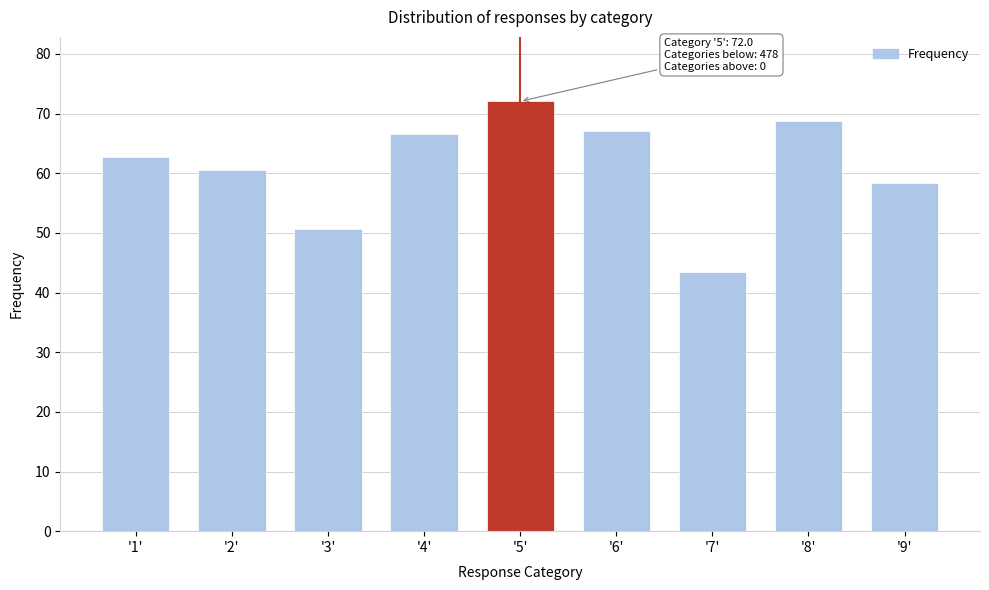

Reading left to right, what are all the values shown in this chart?

62.7	60.5	50.6	66.5	72.0	67.1	43.5	68.8	58.3